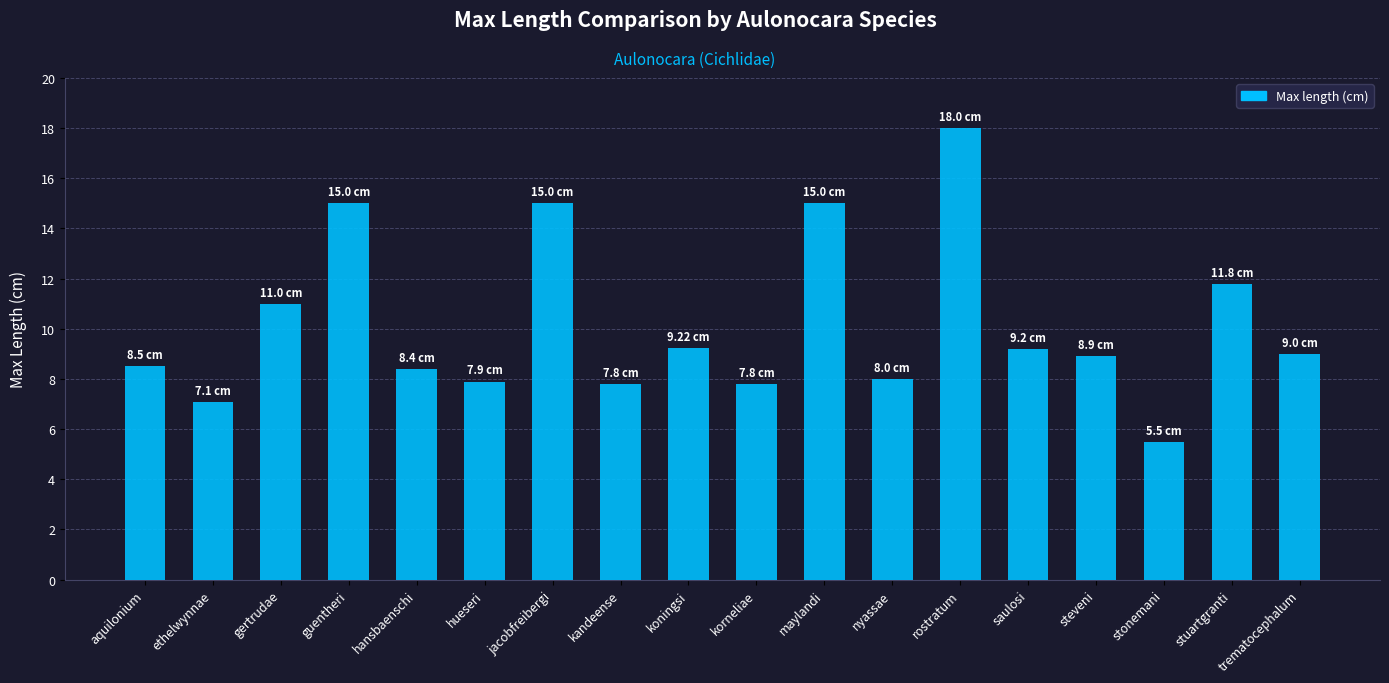

At which category does the chart reach its minimum across all series?

stonemani